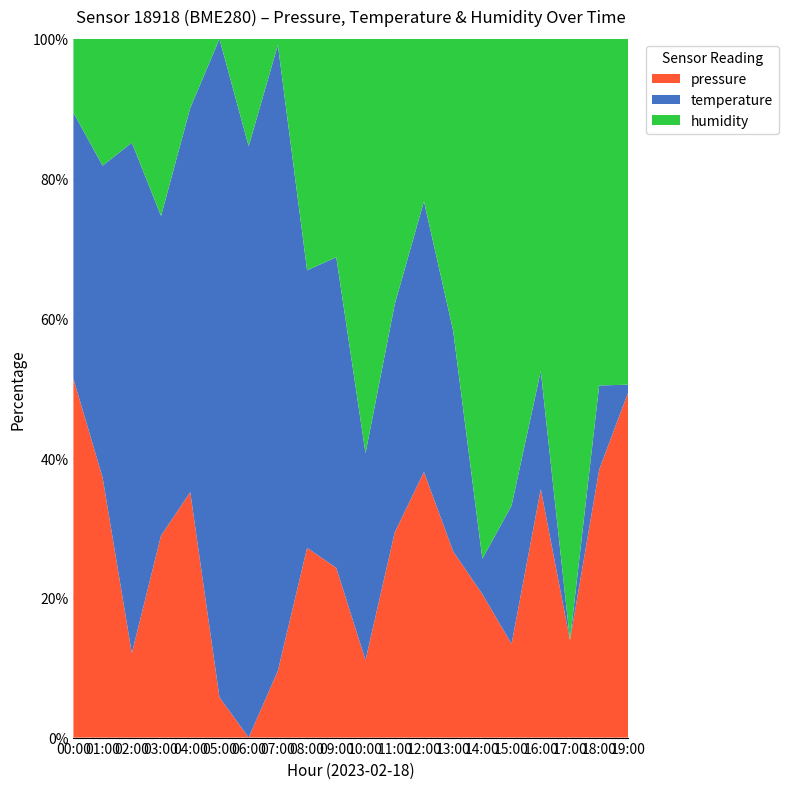

Reading left to right, transcribe all the data shown in this chart.

pressure: 100892.0	100876.2	100861.1	100869.3	100876.0	100857.6	100855.8	100860.0	100869.3	100868.3	100859.1	100872.9	100880.6	100871.2	100865.4	100861.7	100875.8	100860.2	100878.5	100894.5
temperature: 9.0	9.0	9.1	8.9	9.1	9.0	9.0	9.2	8.9	8.9	8.8	8.9	9.0	8.9	8.7	8.8	8.8	8.7	8.8	8.7
humidity: 90.6	90.8	90.5	91.0	90.4	89.8	90.3	89.8	91.5	91.5	91.7	92.2	91.4	92.4	93.5	92.9	92.7	92.7	92.9	93.9